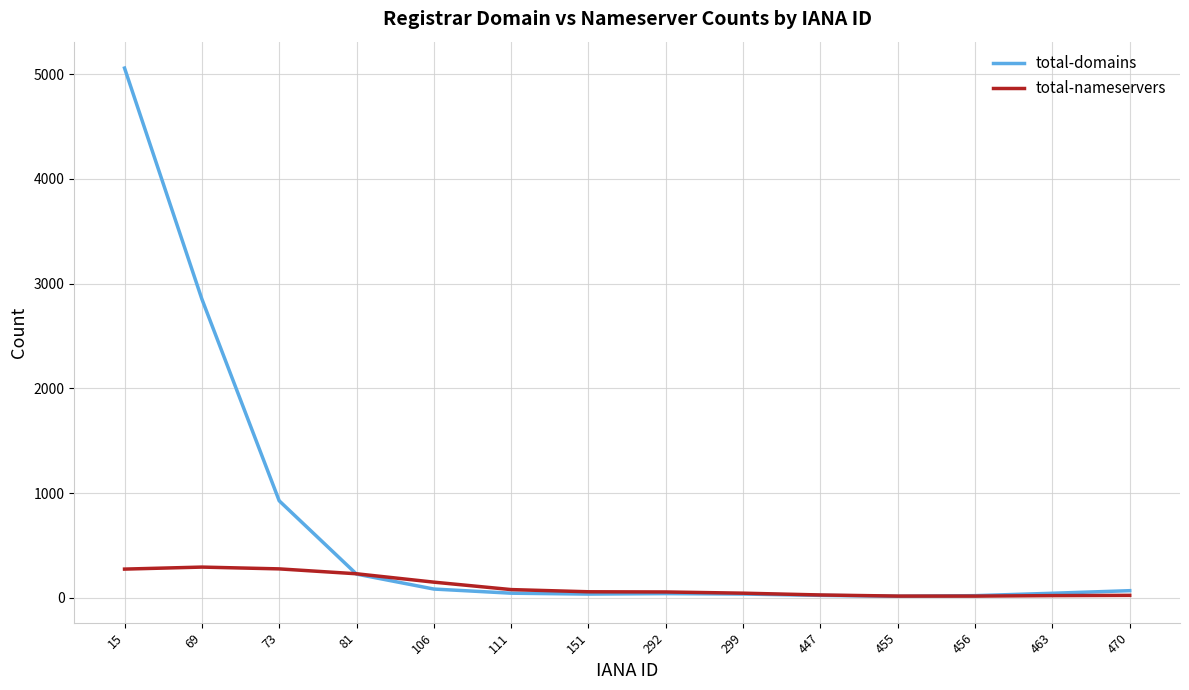

Rank the series at 69 from lowest to highest value.

total-nameservers, total-domains